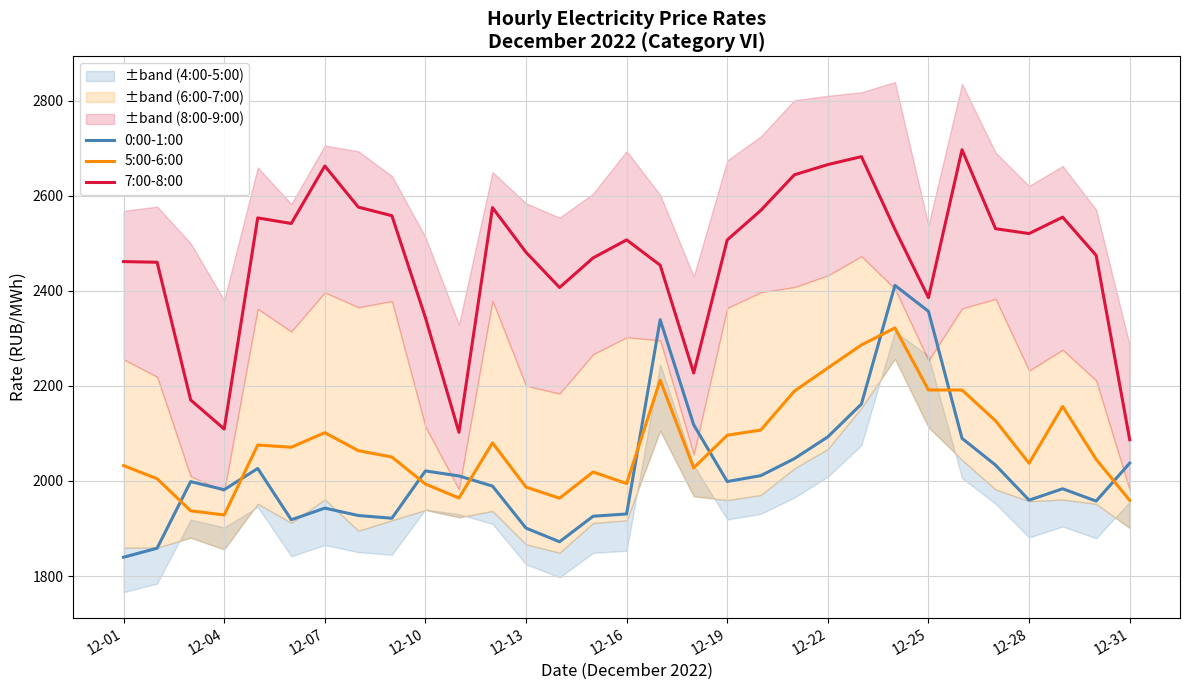

How many times do 5:00-6:00 and 0:00-1:00 cross each other?

9